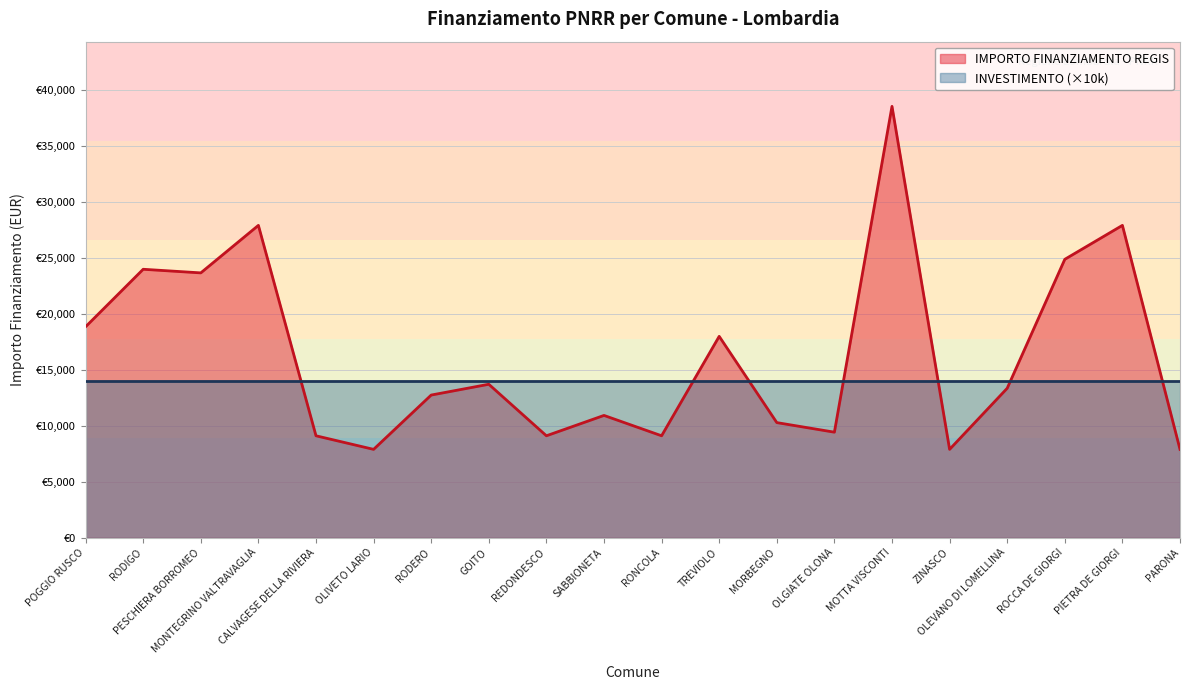

Rank the categories by value from highest to lowest.

MOTTA VISCONTI, MONTEGRINO VALTRAVAGLIA, PIETRA DE GIORGI, ROCCA DE GIORGI, RODIGO, PESCHIERA BORROMEO, POGGIO RUSCO, TREVIOLO, GOITO, OLEVANO DI LOMELLINA, RODERO, SABBIONETA, MORBEGNO, OLGIATE OLONA, CALVAGESE DELLA RIVIERA, REDONDESCO, RONCOLA, OLIVETO LARIO, ZINASCO, PARONA